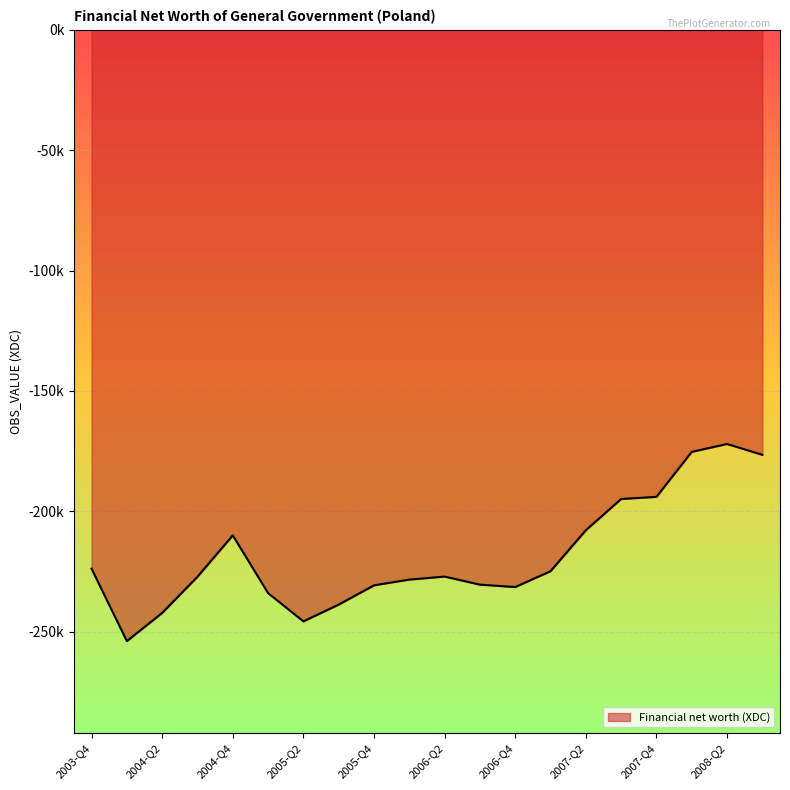

Is this an area chart (filled region under the line)?

Yes